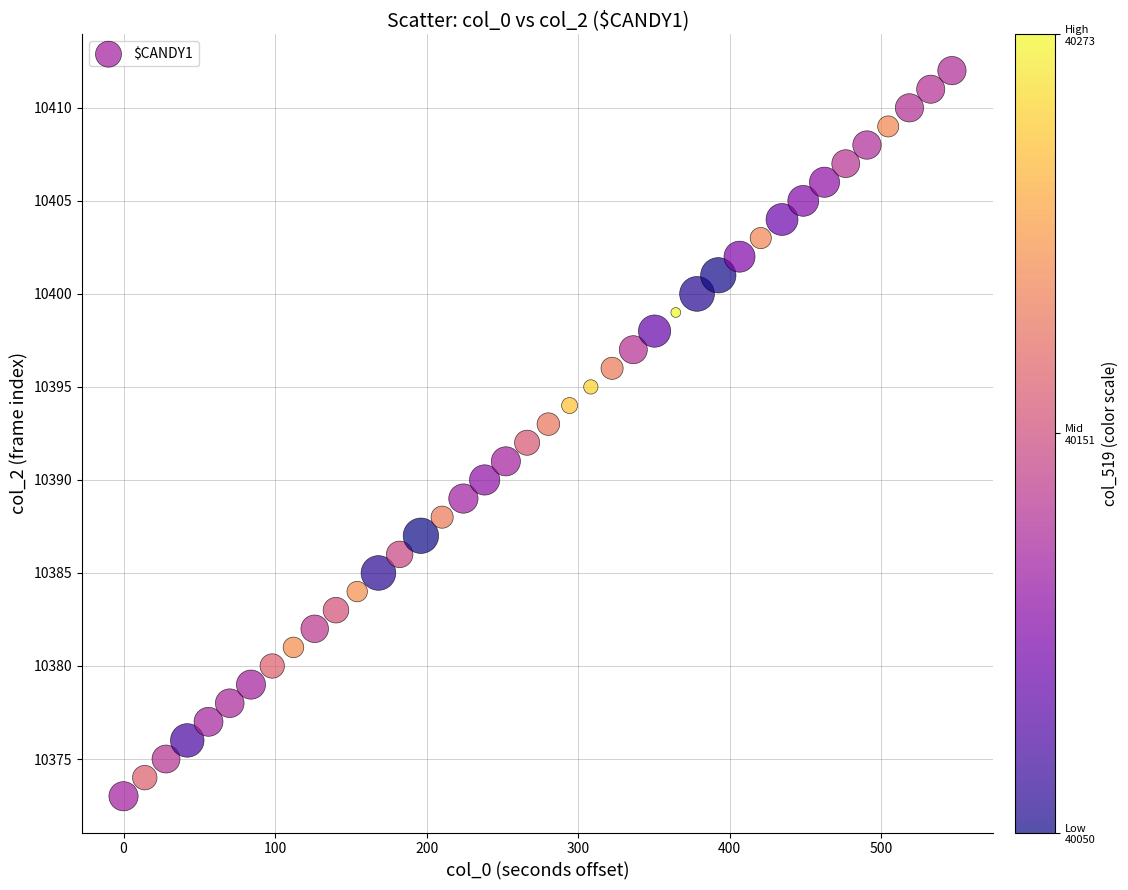

What is the range of Y values (max minus min)?

39